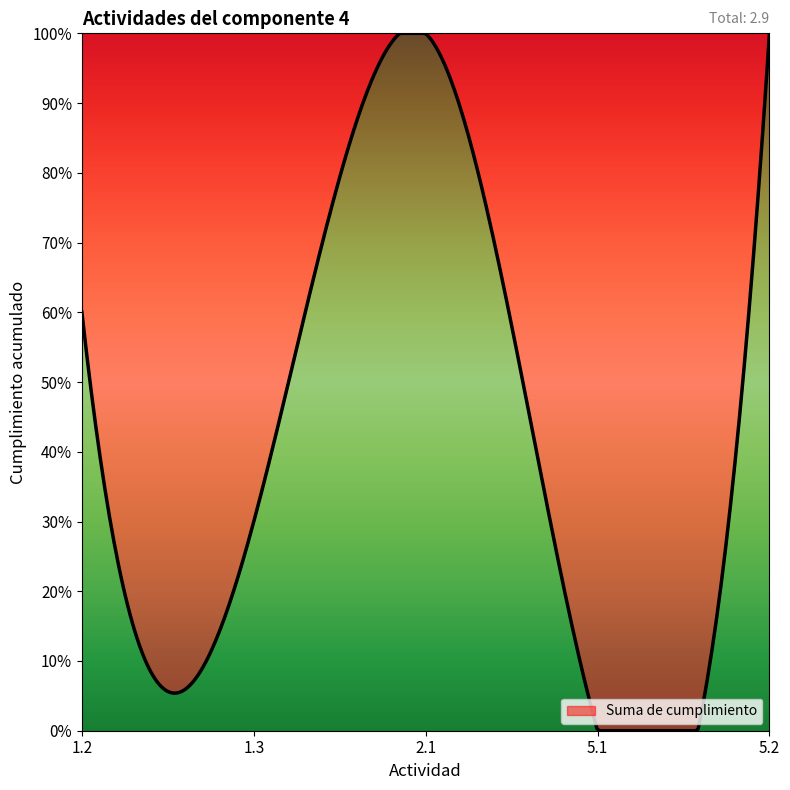

Does the chart have visible grid lines?

No